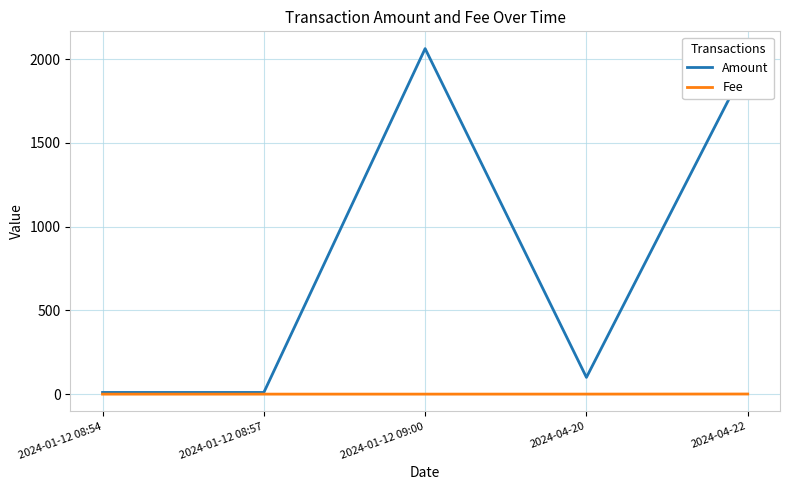

At which label is Amount closest to 1036?

2024-04-20